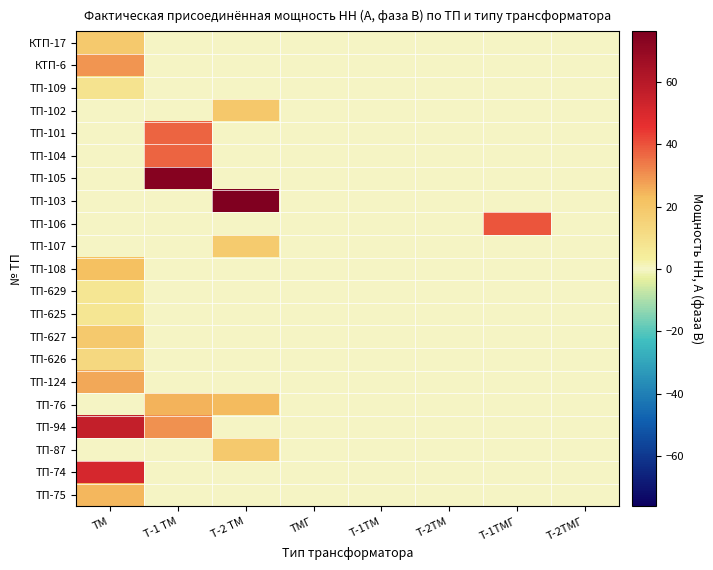

Count the number of data series in this chart.

21